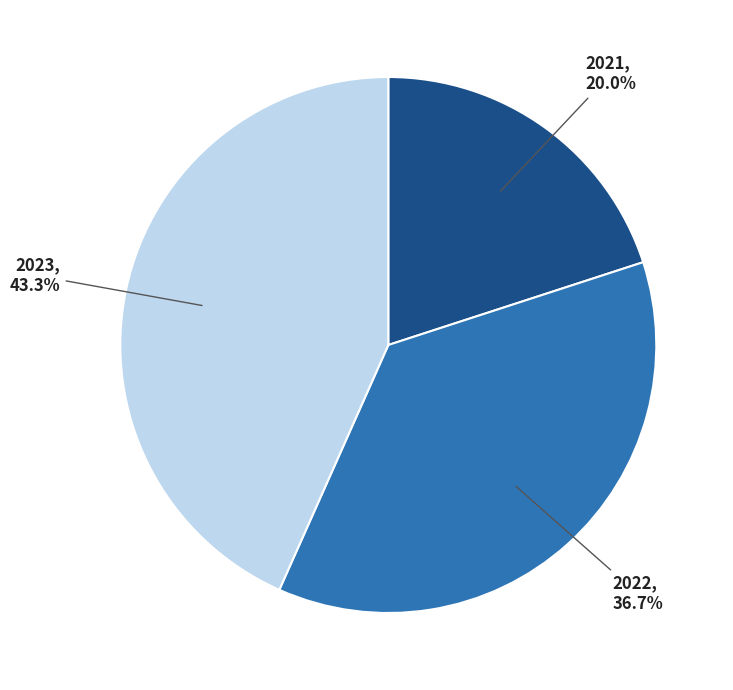

How many slices are in this pie chart?

3